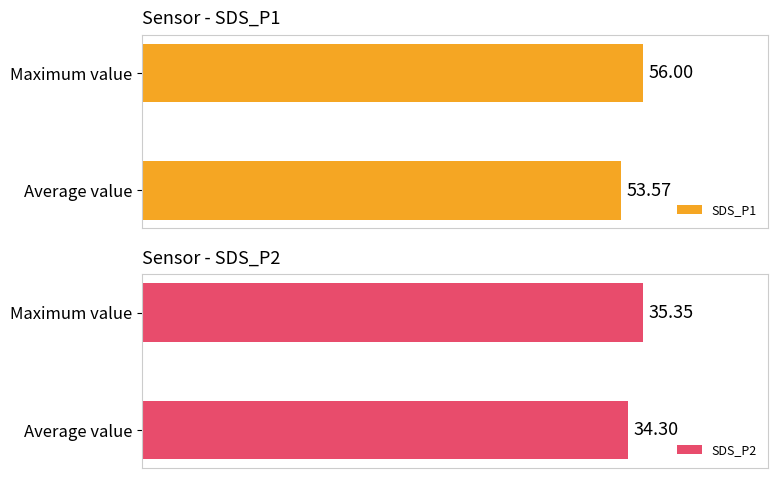

Which category has the highest value in the SDS_P1 series?

Maximum value